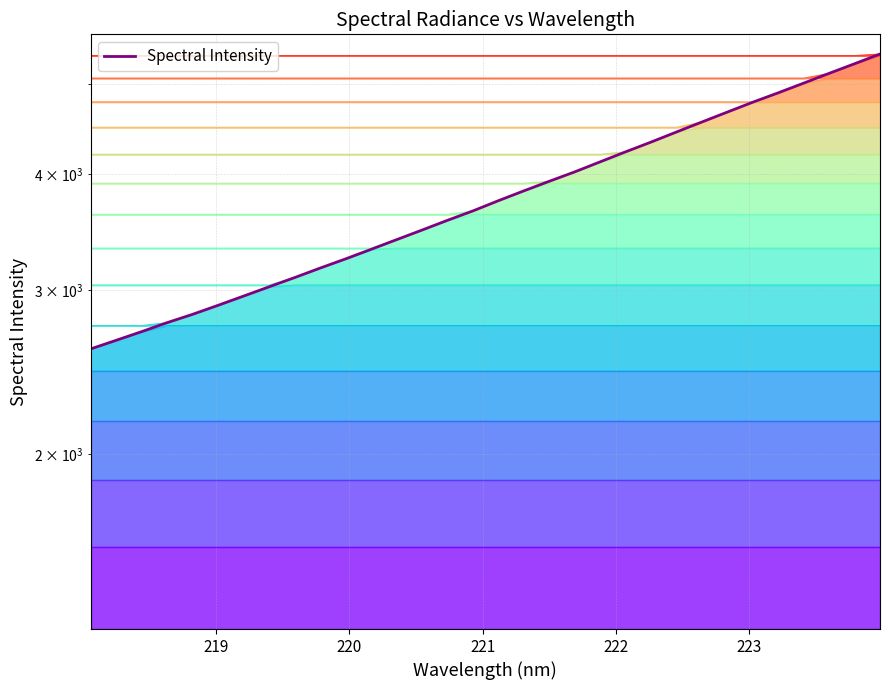

What is the difference between the maximum and second lowest values?

2730.7